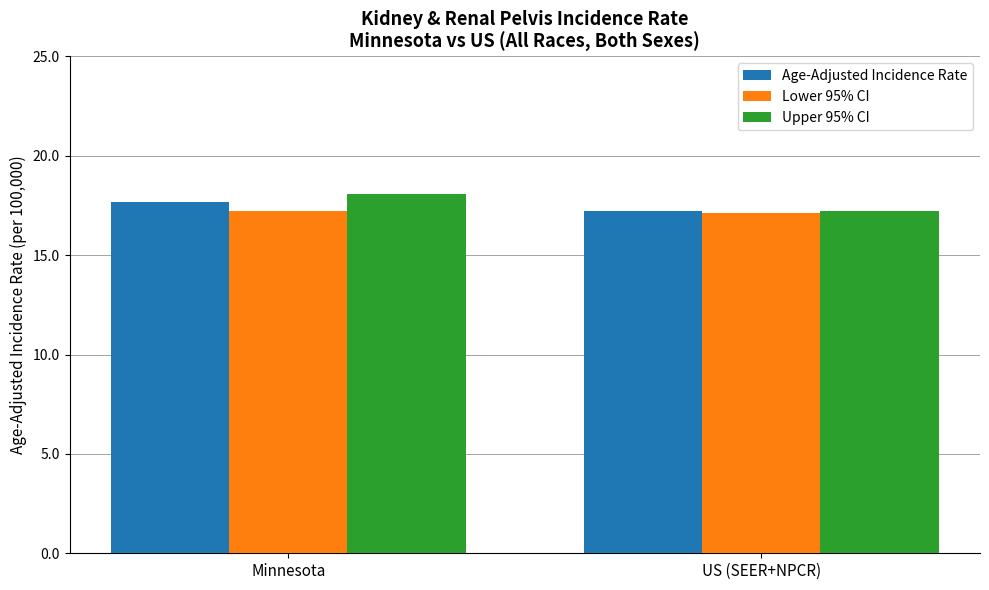

What is the spread (max minus min) of values at US (SEER+NPCR)?

0.1